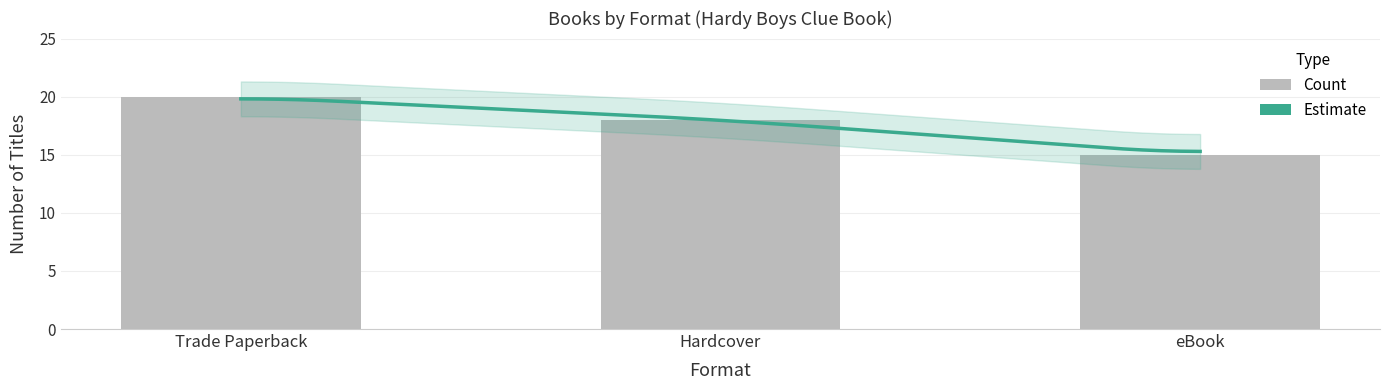

At which category does the chart reach its minimum across all series?

eBook